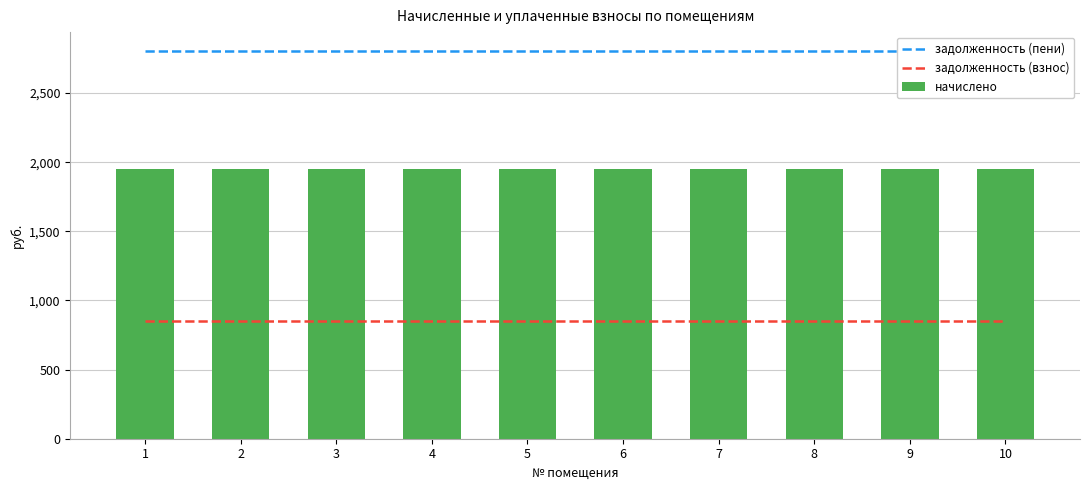

Is it true that задолженность (взнос) equals 1375.1 at 6?

False